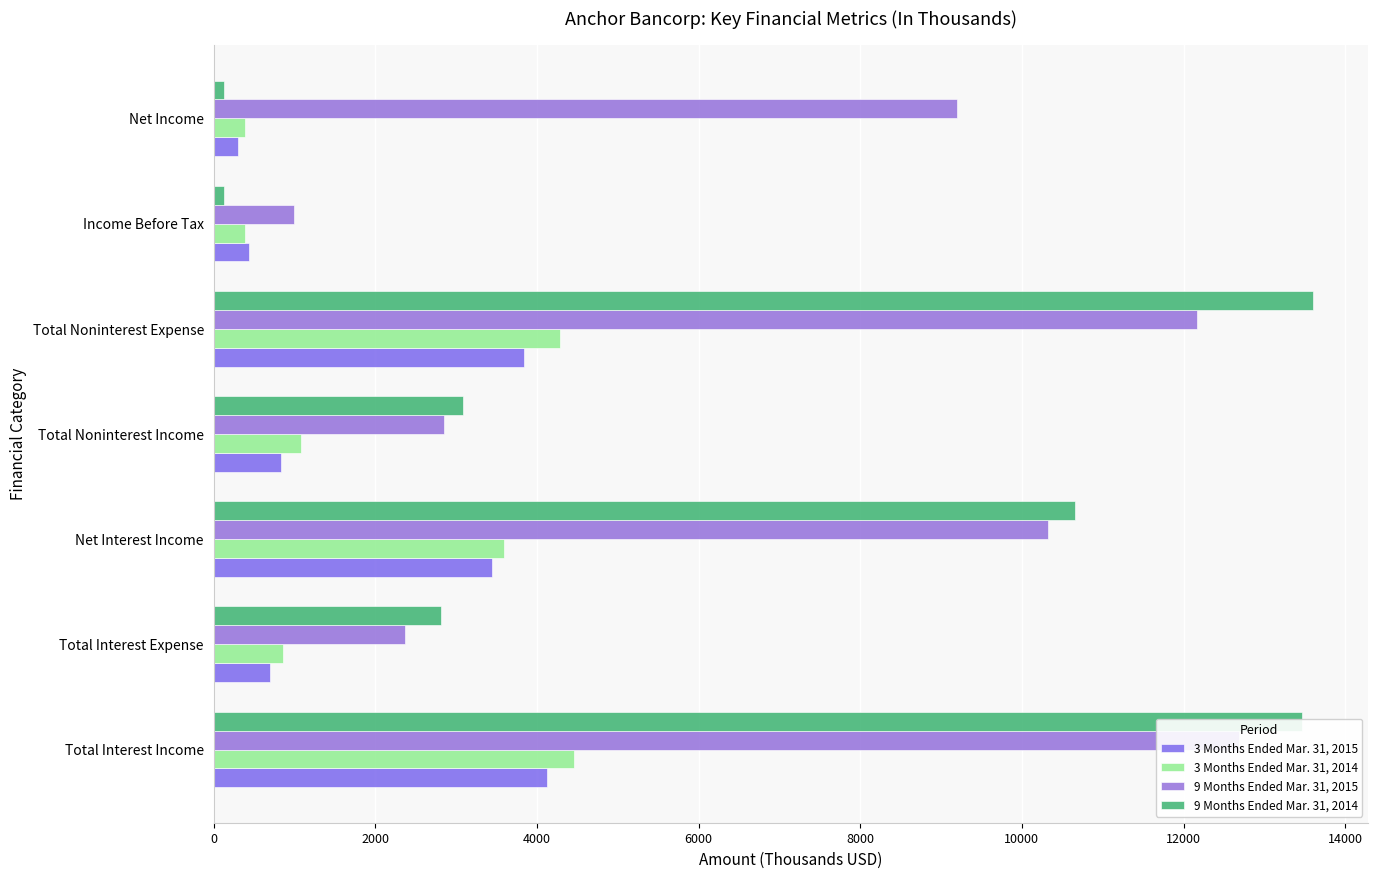

The value of 9 Months Ended Mar. 31, 2015 at Total Noninterest Income is 4951. True or false?

False